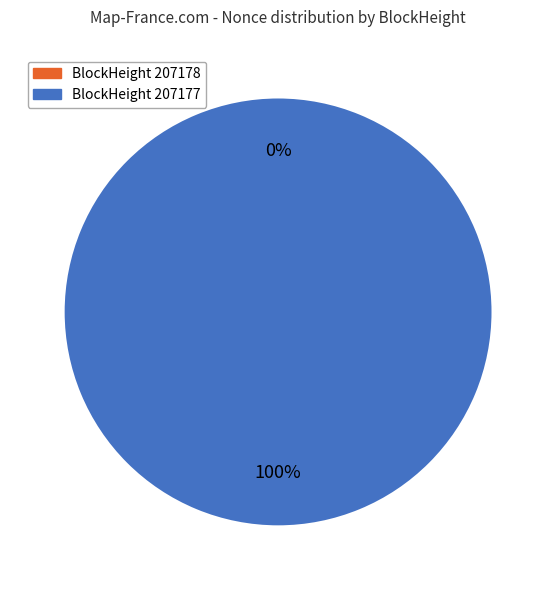

Count the number of slices in the pie.

2